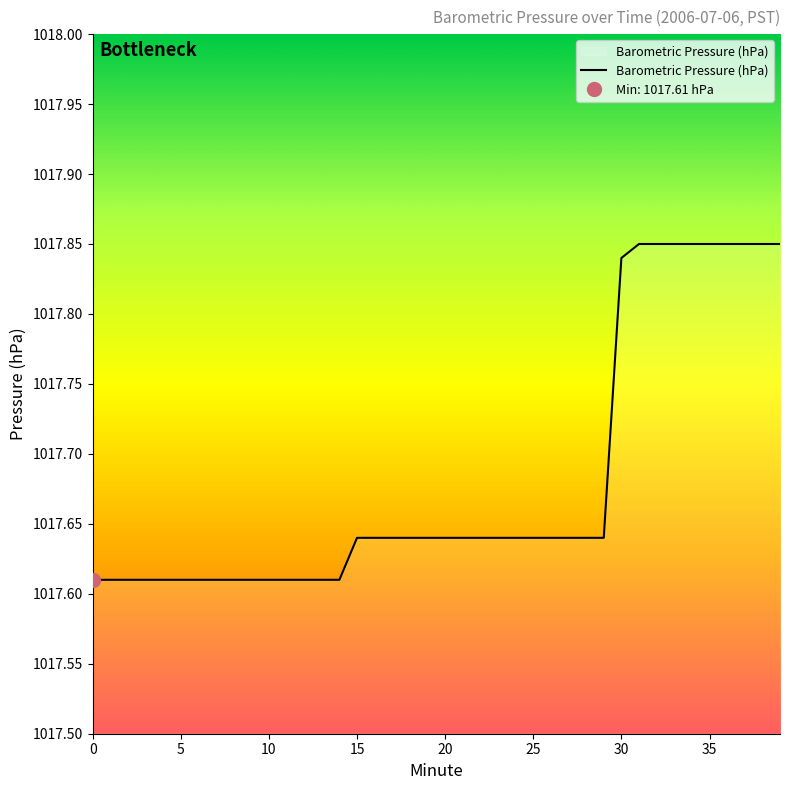

List the labels in order of value, smallest first.

0, 1, 2, 3, 4, 5, 6, 7, 8, 9, 10, 11, 12, 13, 14, 15, 16, 17, 18, 19, 20, 21, 22, 23, 24, 25, 26, 27, 28, 29, 30, 31, 32, 33, 34, 35, 36, 37, 38, 39